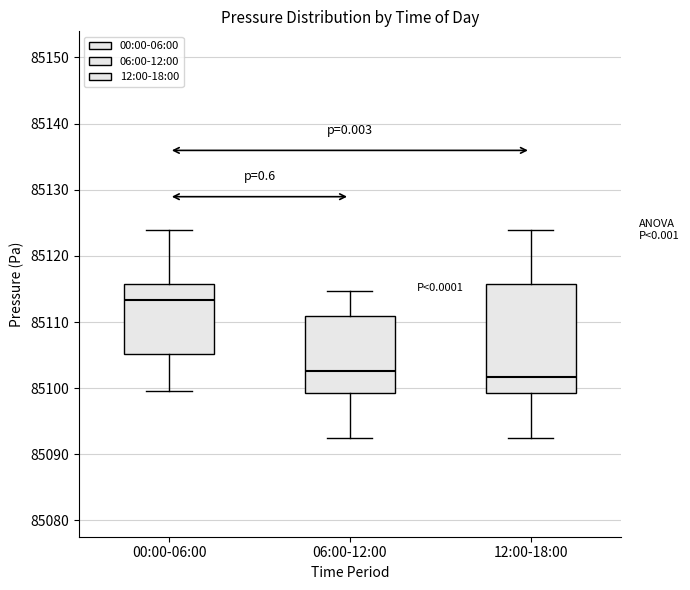

Reading left to right, read every box against the y-axis: the position of its median line, the range the box covers, and the ends of its whiskers. The values are not printed on the chart, so give them approximately, as read against the axis.

00:00-06:00: median 85113, box 85105 to 85116, whiskers 85100 to 85124
06:00-12:00: median 85103, box 85099 to 85111, whiskers 85093 to 85115
12:00-18:00: median 85102, box 85099 to 85116, whiskers 85093 to 85124